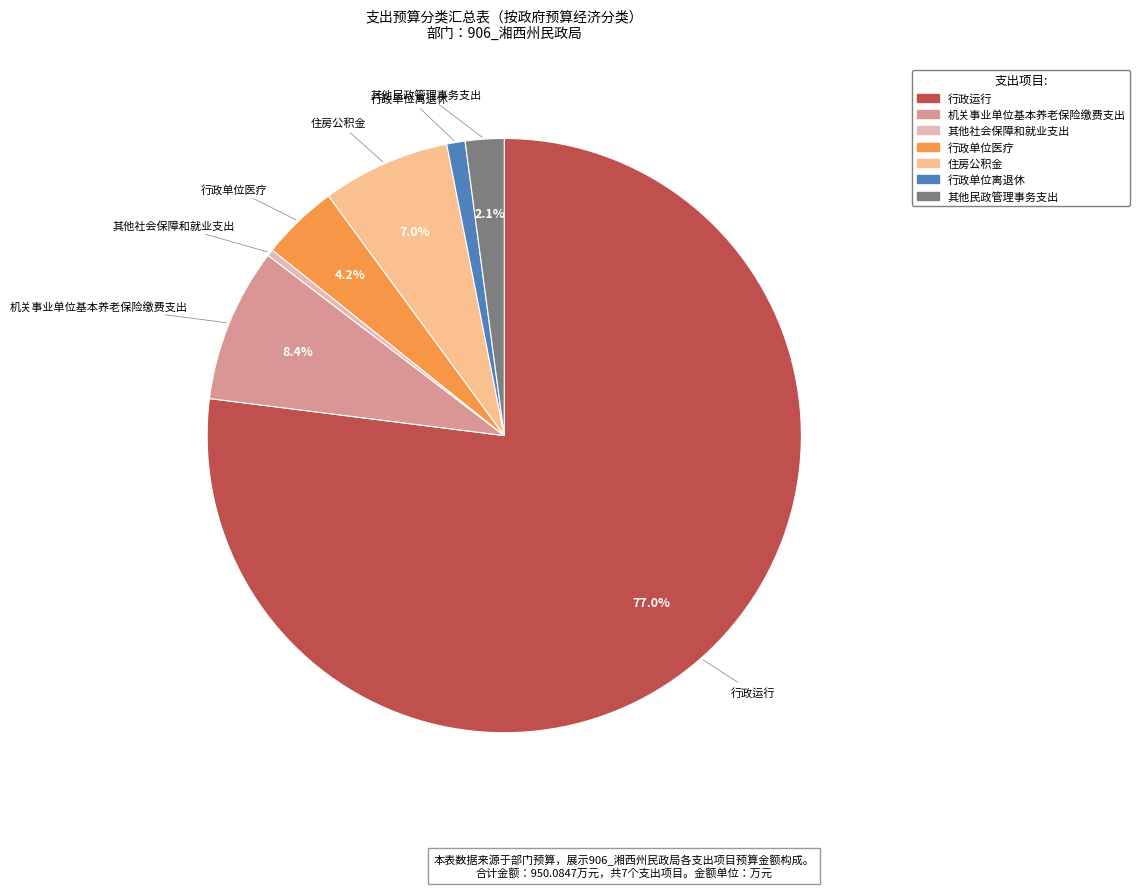

Which slice is the largest?

行政运行